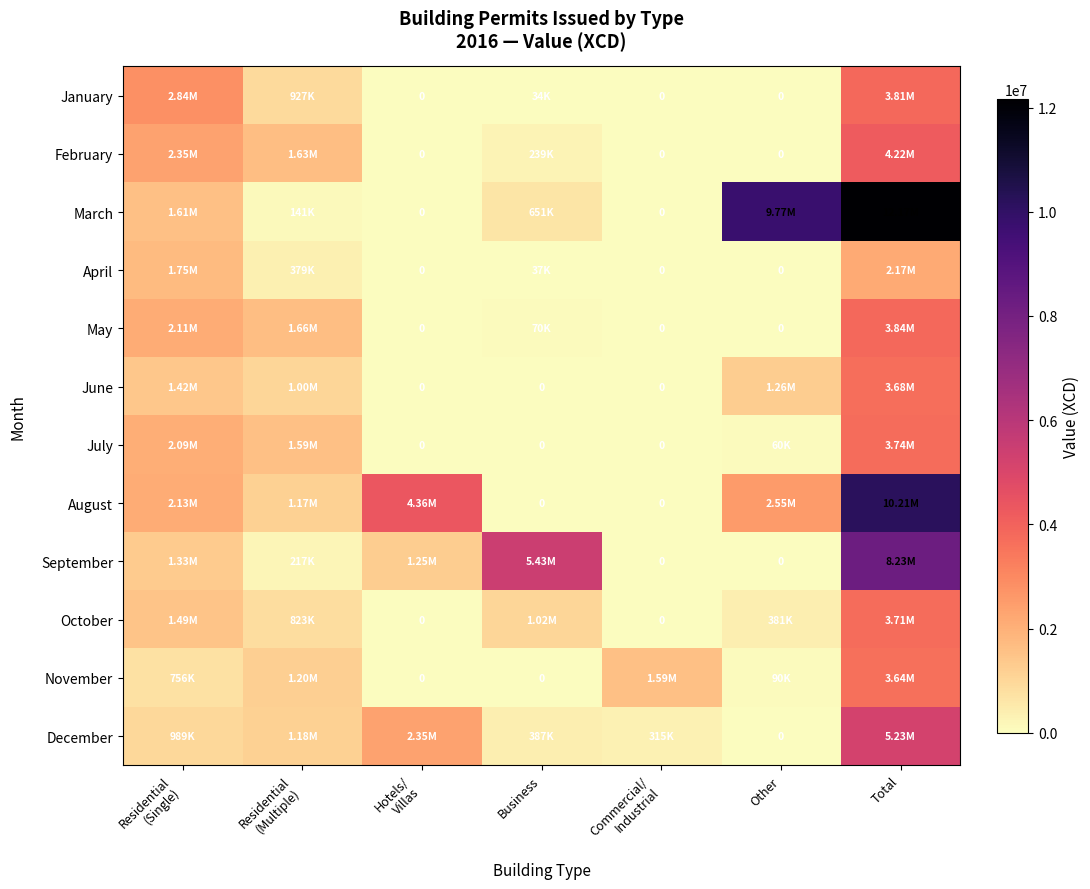

Which series has the largest range (max minus min)?

March